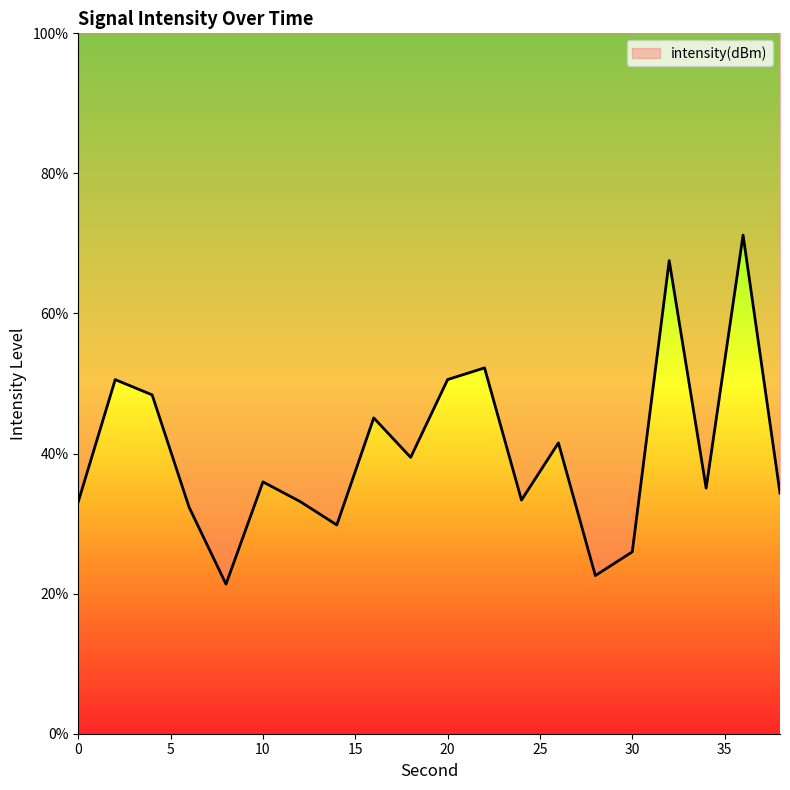

Reading left to right, what are all the values shown in this chart?

33.1	50.6	48.4	32.3	21.4	36.0	33.2	29.8	45.1	39.5	50.6	52.2	33.4	41.5	22.6	26.0	67.5	35.1	71.2	34.3